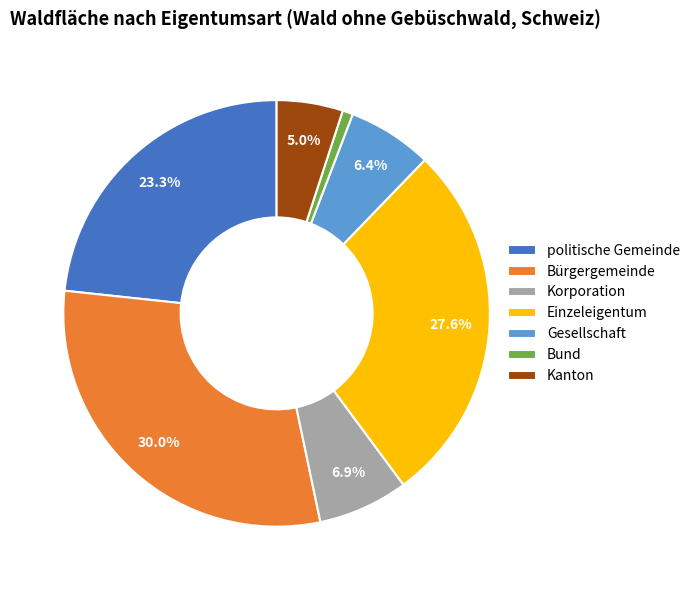

Between Bürgergemeinde and Einzeleigentum, which is larger?

Bürgergemeinde